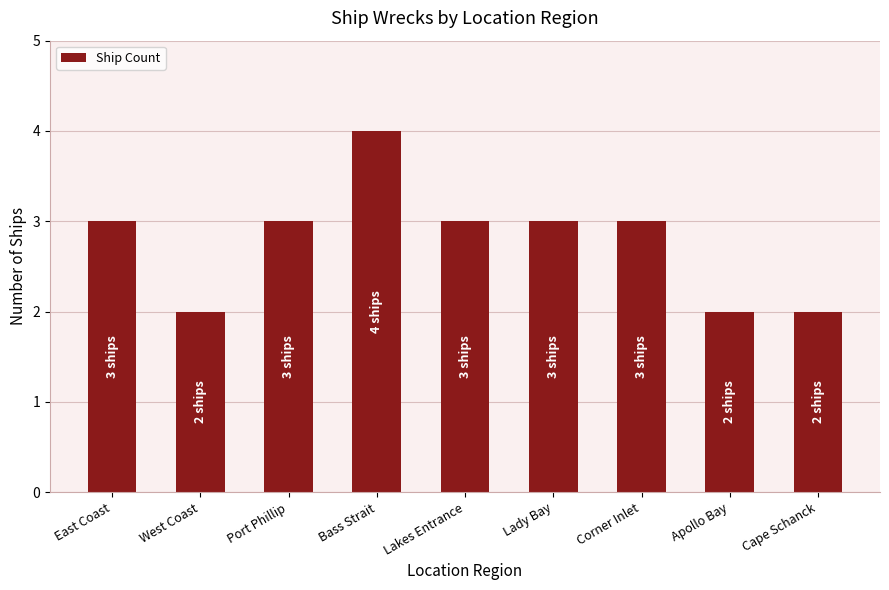

How many distinct data groups are displayed?

1